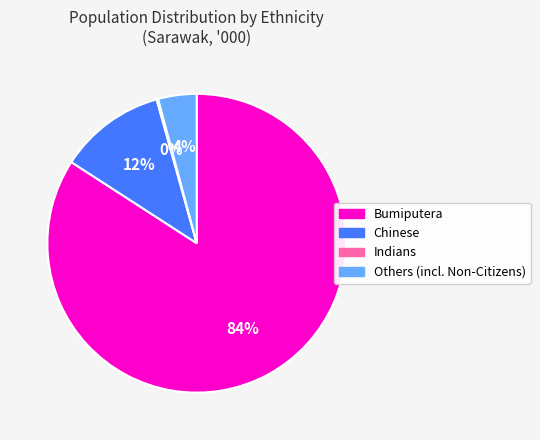

To the nearest percent, what is the difference between the largest and smallest slice percentages?

84%